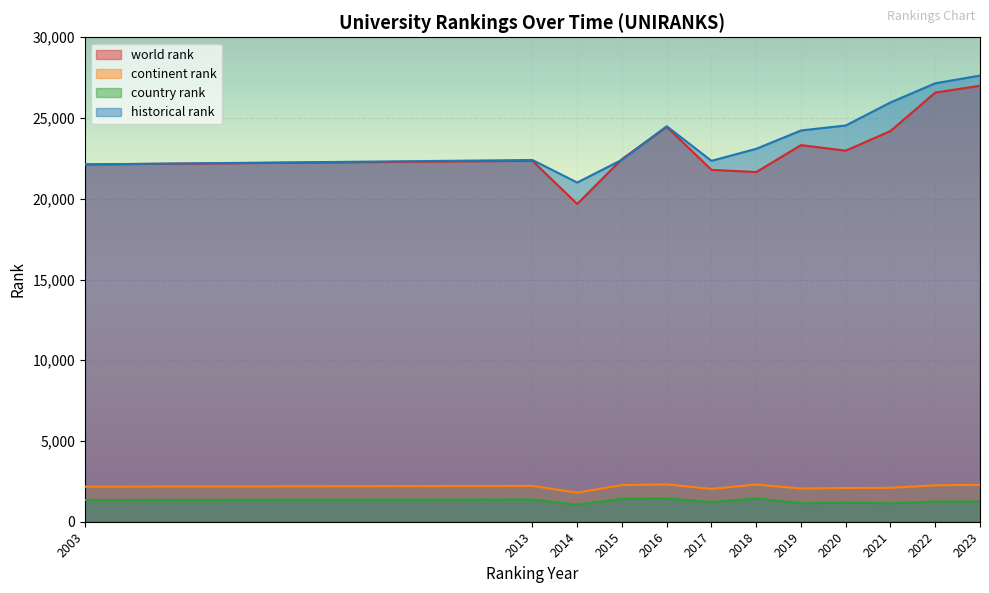

Which series has the largest total across all categories?

historical rank